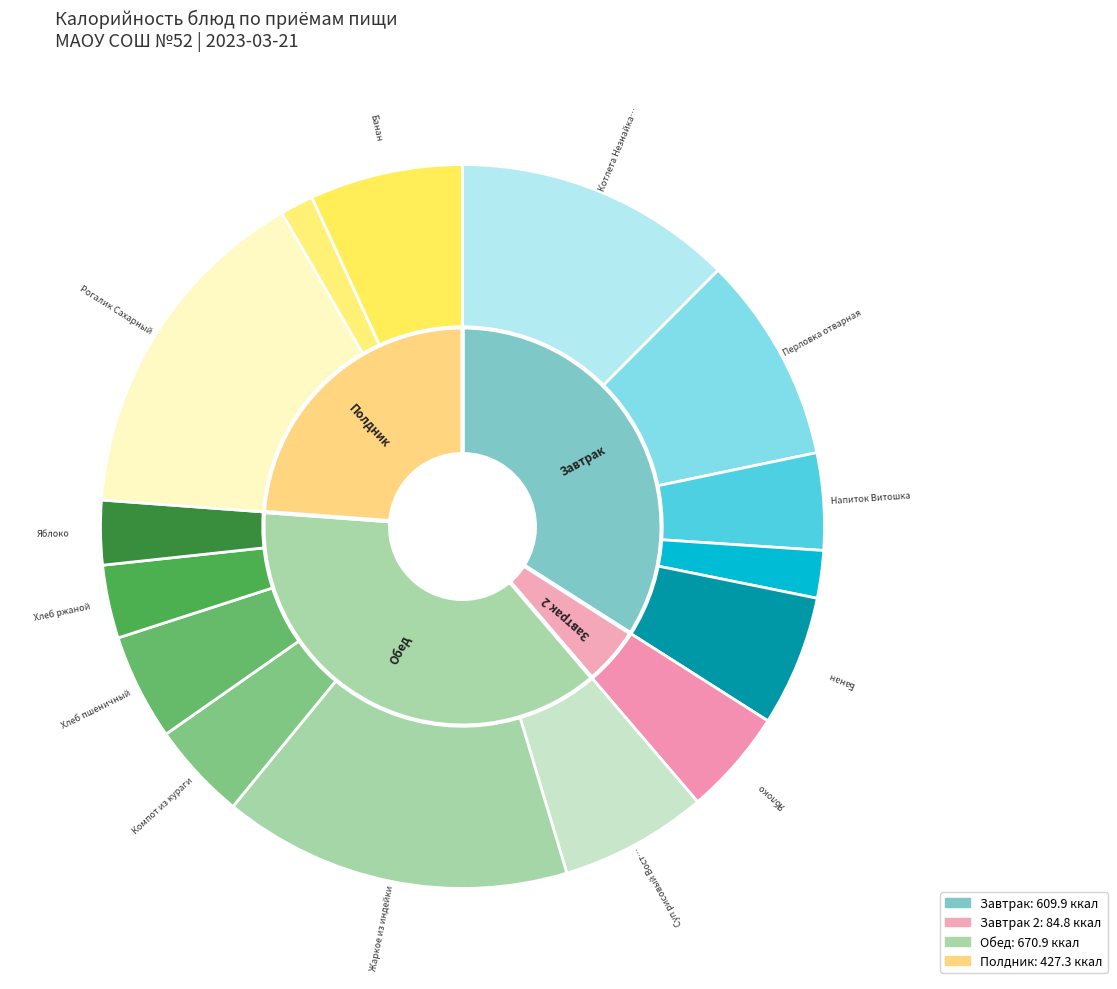

Which has a higher value, Хлеб ржаной or Рогалик Сахарный?

Рогалик Сахарный